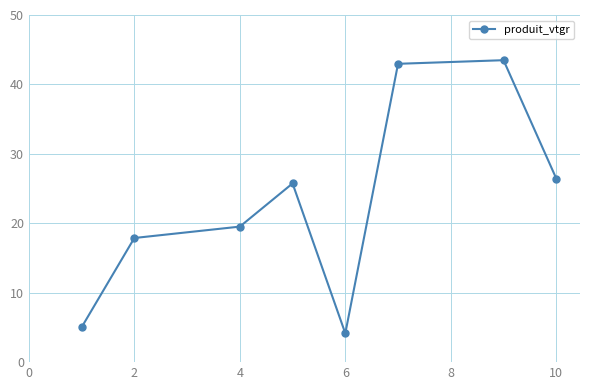

What is the value of the 8th point from the left?

26.5